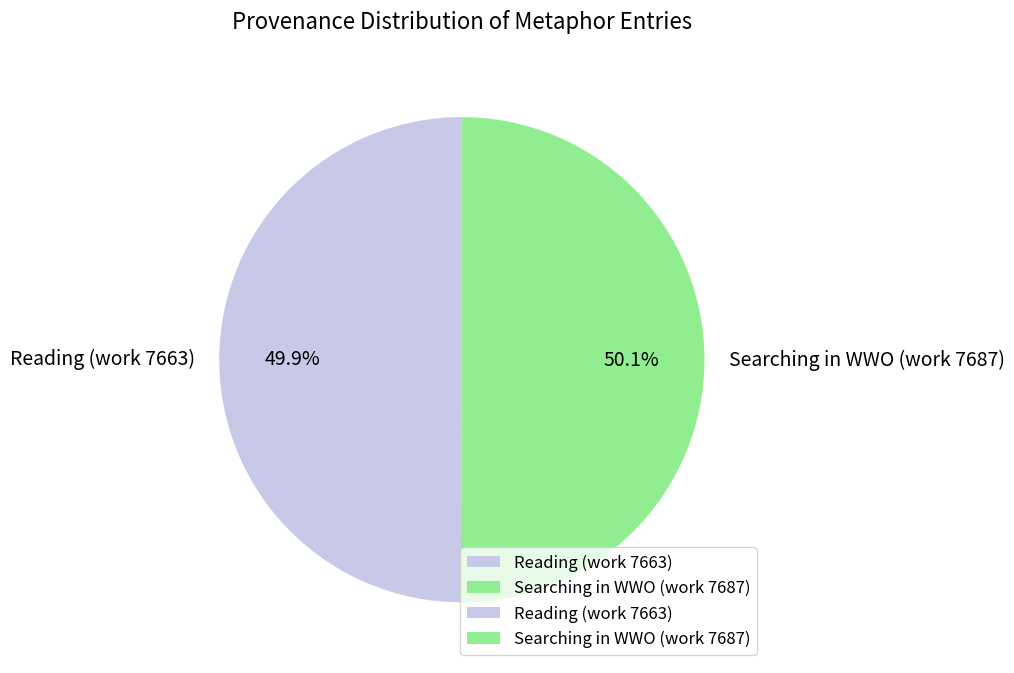

True or false: Reading (work 7663) accounts for 50% of the total.

True